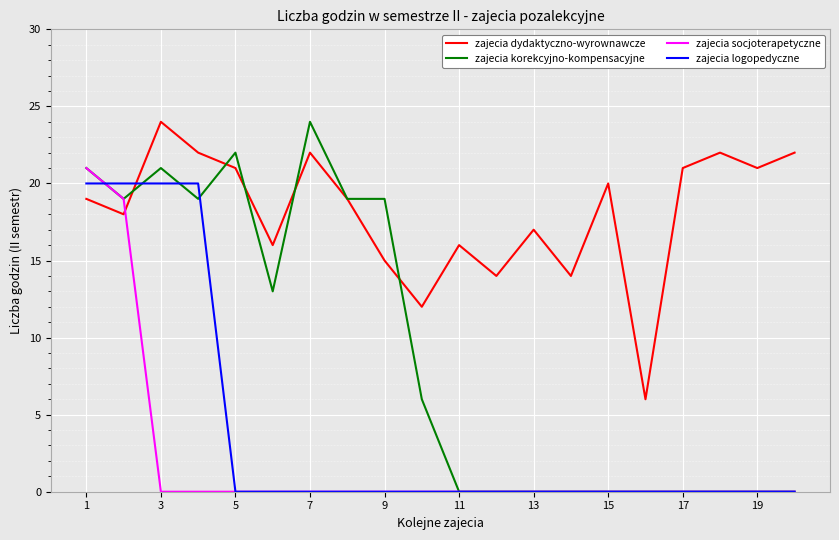

What is the maximum value for zajecia korekcyjno-kompensacyjne?

24